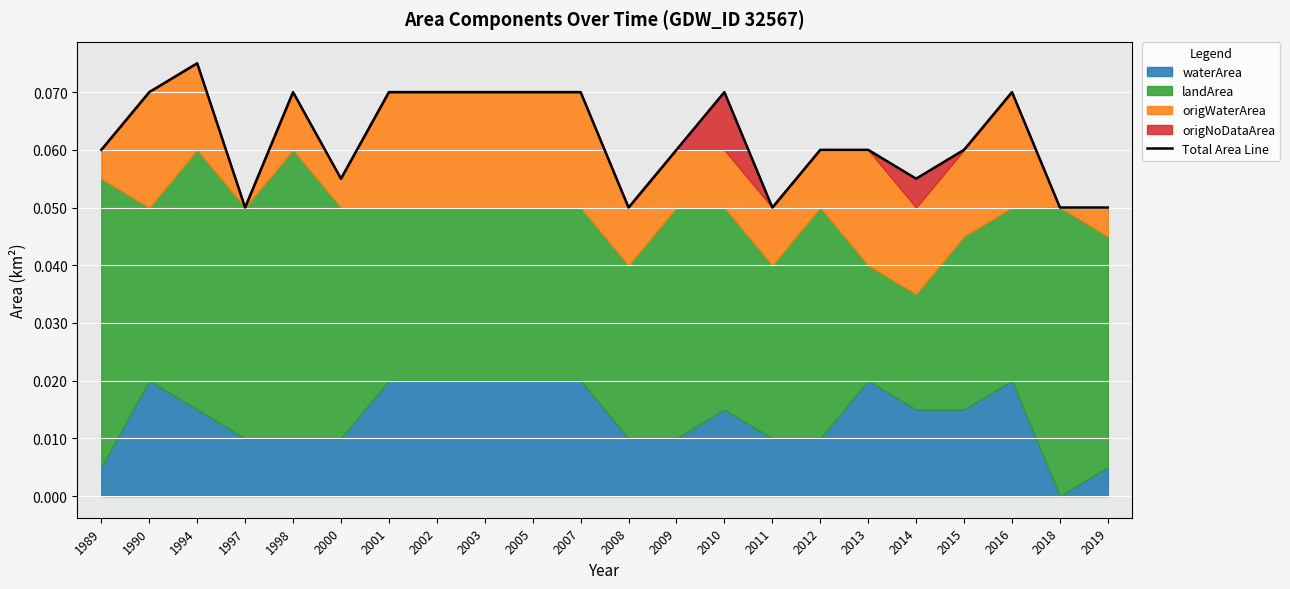

How many categories are shown in the chart?

22